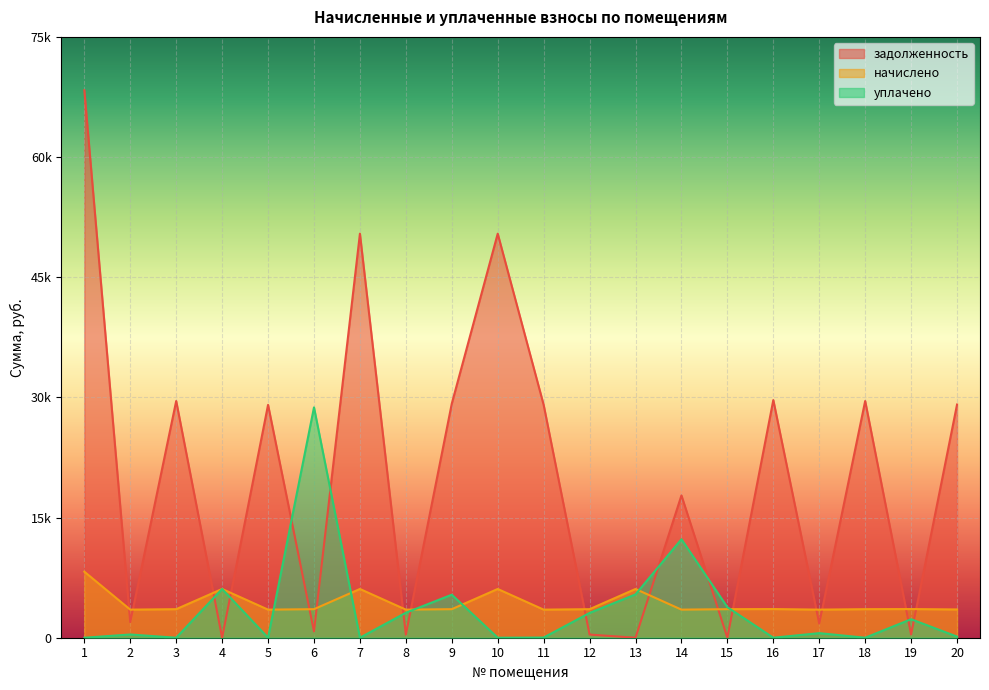

How many values in the уплачено series are below 571?

10